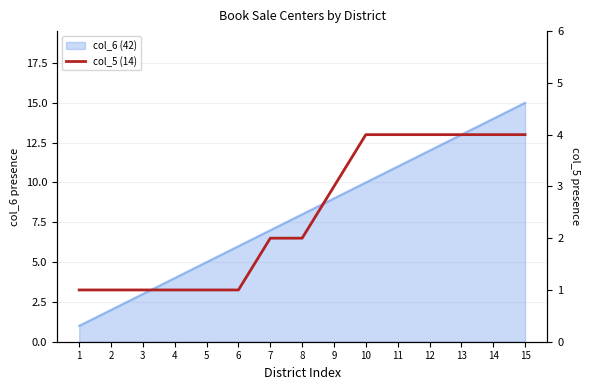

Rank the categories by value from lowest to highest.

1, 2, 3, 4, 5, 6, 7, 8, 9, 10, 11, 12, 13, 14, 15